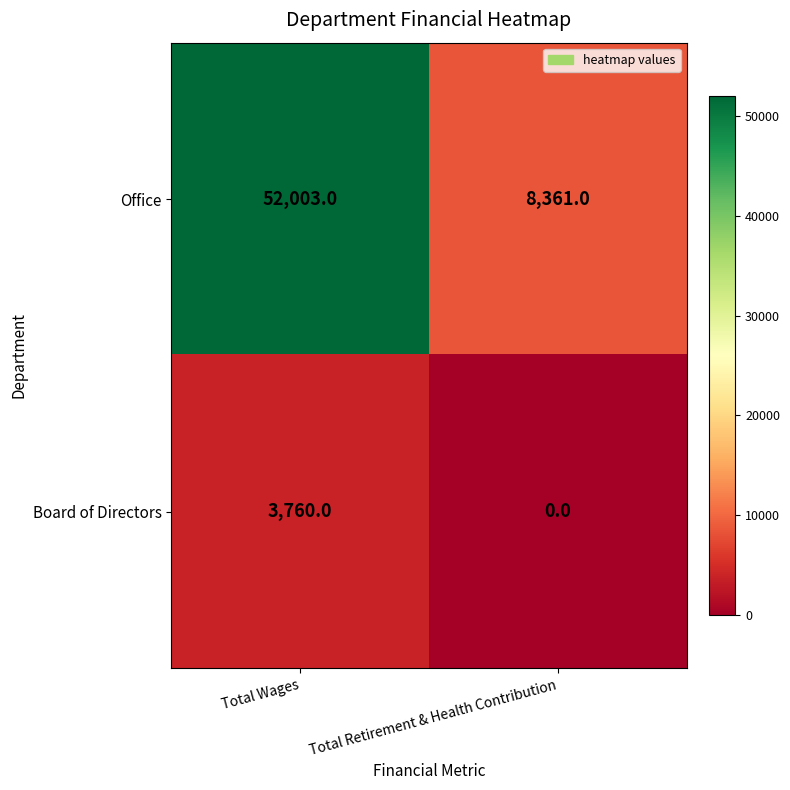

Reading left to right, what are all the values shown in this chart?

Office: Total Wages=52003	Total Retirement & Health Contribution=8361
Board of Directors: Total Wages=3760	Total Retirement & Health Contribution=0